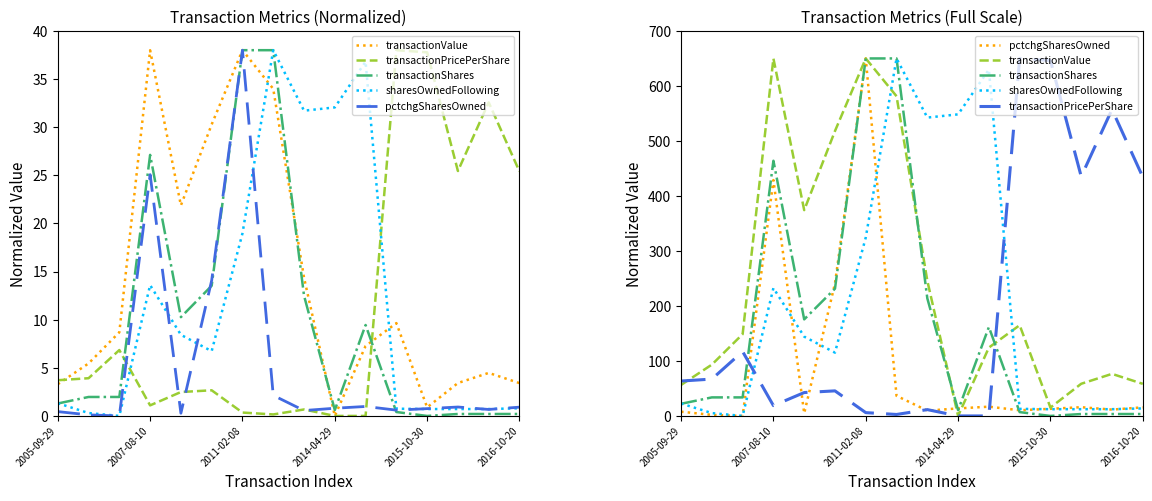

At how many categories does at least one series exceed 40?

16